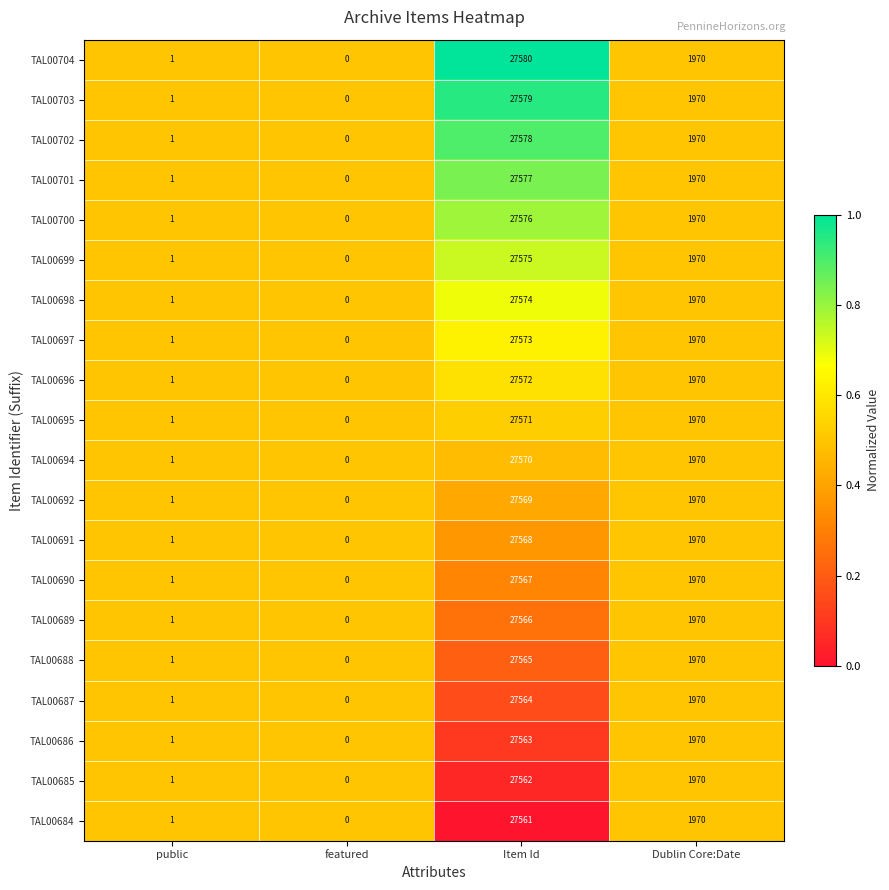

At which label does TAL00684 first exceed 1970?

Item Id